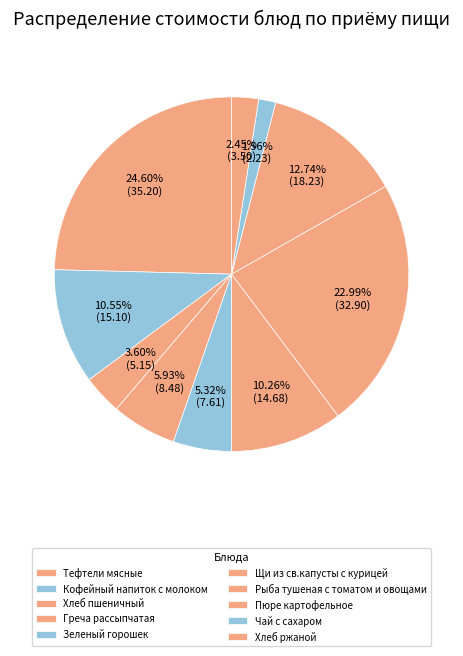

What is the largest slice in the pie chart?

Тефтели мясные